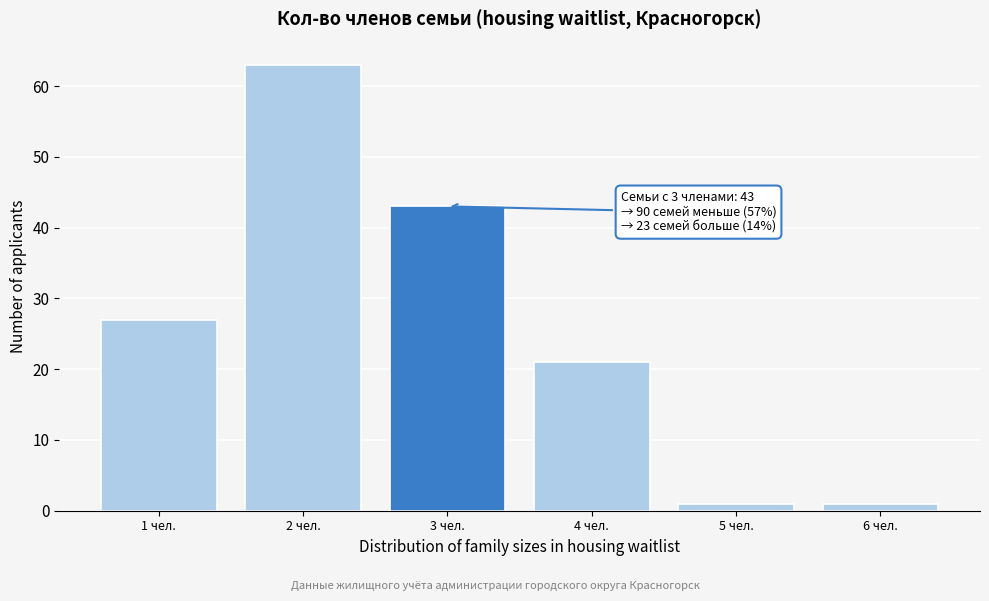

Which range on the x-axis has the tallest bar?

1.5 to 2.5